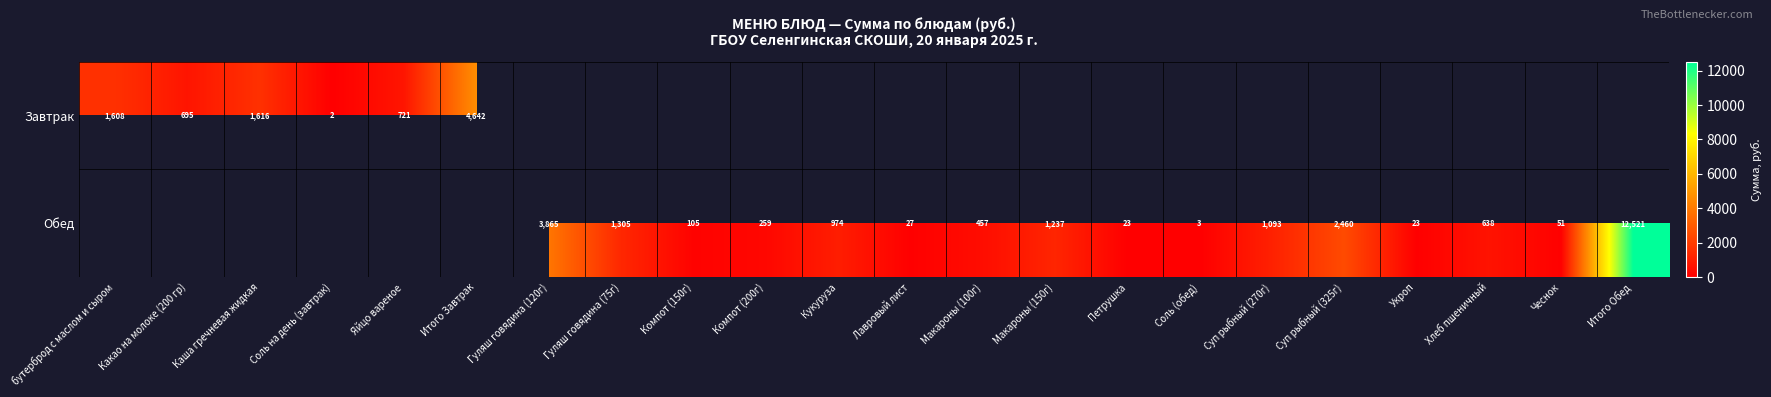

Read the Завтрак value at Соль на день (завтрак).

1.7